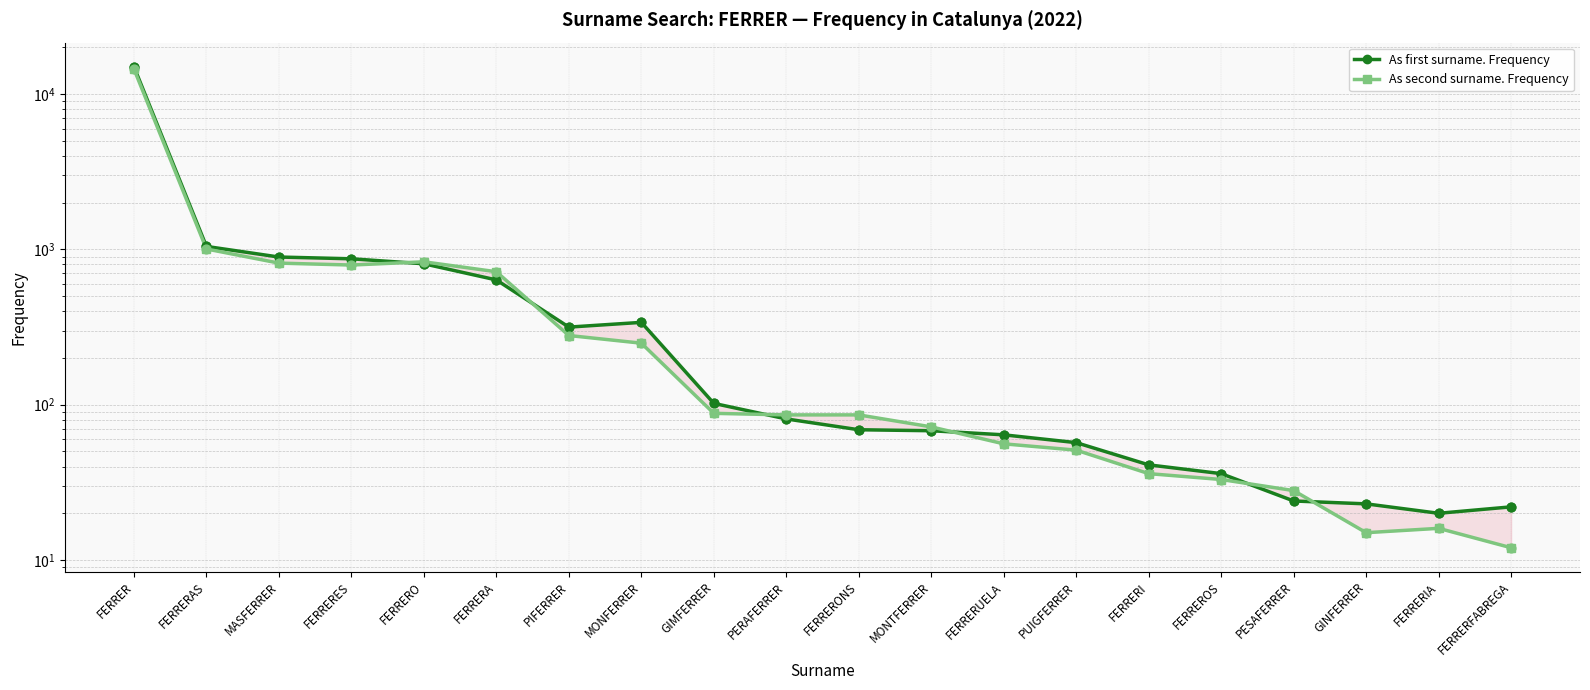

Is the value of As second surname. Frequency at FERRERO greater than the value of As first surname. Frequency at PIFERRER?

Yes